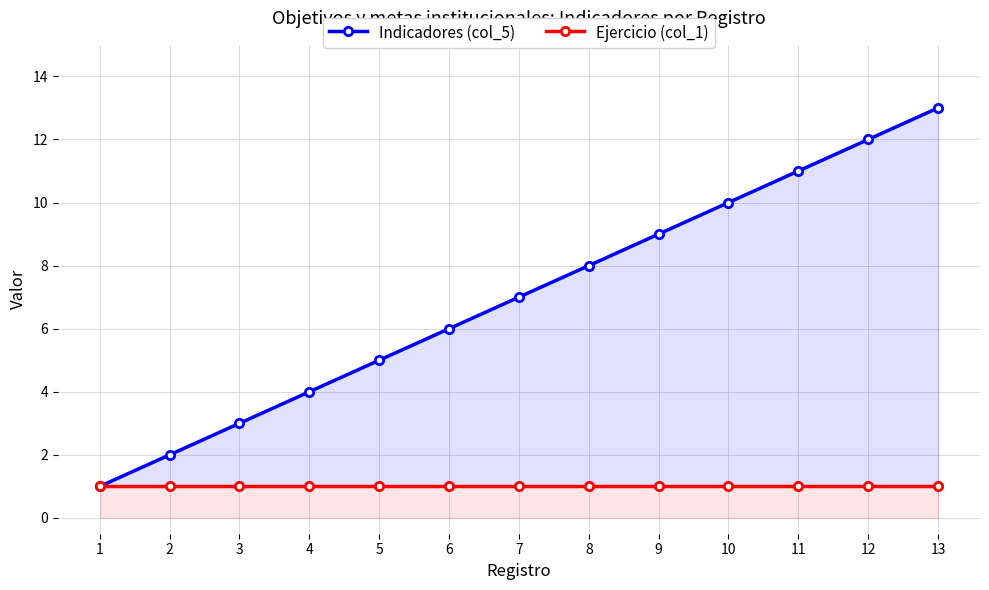

True or false: Indicadores (col_5) and Ejercicio (col_1) intersect in this chart.

False